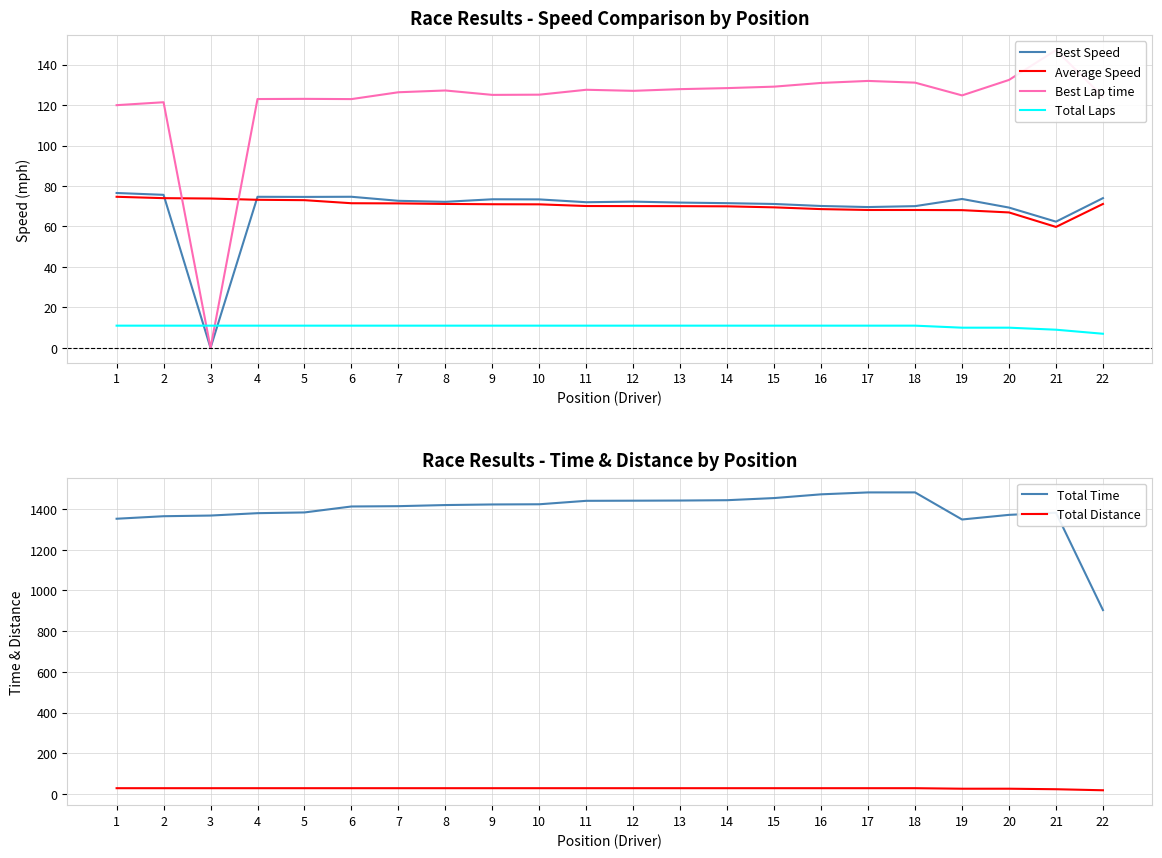

Reading right to left, what are all the values shown in this chart?

Best Speed: 22=74.0	21=62.4	20=69.3	19=73.6	18=70.0	17=69.6	16=70.1	15=71.1	14=71.5	13=71.8	12=72.3	11=72.0	10=73.4	9=73.4	8=72.2	7=72.7	6=74.7	5=74.6	4=74.7	3=0.0	2=75.6	1=76.5
Average Speed: 22=71.1	21=59.8	20=66.9	19=68.1	18=68.1	17=68.1	16=68.6	15=69.4	14=70.0	13=70.0	12=70.1	11=70.1	10=70.9	9=71.0	8=71.1	7=71.4	6=71.5	5=73.0	4=73.2	3=73.8	2=74.0	1=74.7
Best Lap time: 22=124.0	21=147.2	20=132.4	19=124.8	18=131.1	17=131.9	16=130.9	15=129.1	14=128.4	13=127.8	12=127.0	11=127.5	10=125.1	9=125.0	8=127.2	7=126.3	6=122.9	5=123.0	4=123.0	3=0.0	2=121.4	1=119.9
Total Laps: 22=7.0	21=9.0	20=10.0	19=10.0	18=11.0	17=11.0	16=11.0	15=11.0	14=11.0	13=11.0	12=11.0	11=11.0	10=11.0	9=11.0	8=11.0	7=11.0	6=11.0	5=11.0	4=11.0	3=11.0	2=11.0	1=11.0
Total Time: 22=903.4	21=1382.1	20=1371.5	19=1348.7	18=1481.9	17=1481.8	16=1472.4	15=1454.1	14=1443.5	13=1441.8	12=1441.1	11=1440.5	10=1423.5	9=1422.6	8=1419.7	7=1414.2	6=1412.7	5=1383.4	4=1379.8	3=1368.1	2=1364.8	1=1352.4
Total Distance: 22=17.9	21=22.9	20=25.5	19=25.5	18=28.1	17=28.1	16=28.1	15=28.1	14=28.1	13=28.1	12=28.1	11=28.1	10=28.1	9=28.1	8=28.1	7=28.1	6=28.1	5=28.1	4=28.1	3=28.1	2=28.1	1=28.1